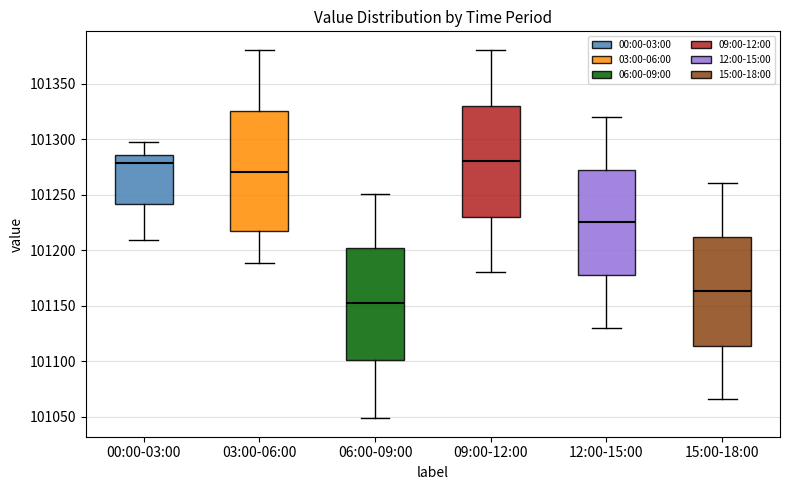

Which box is the tallest, from its lower edge to its upper edge?

03:00-06:00